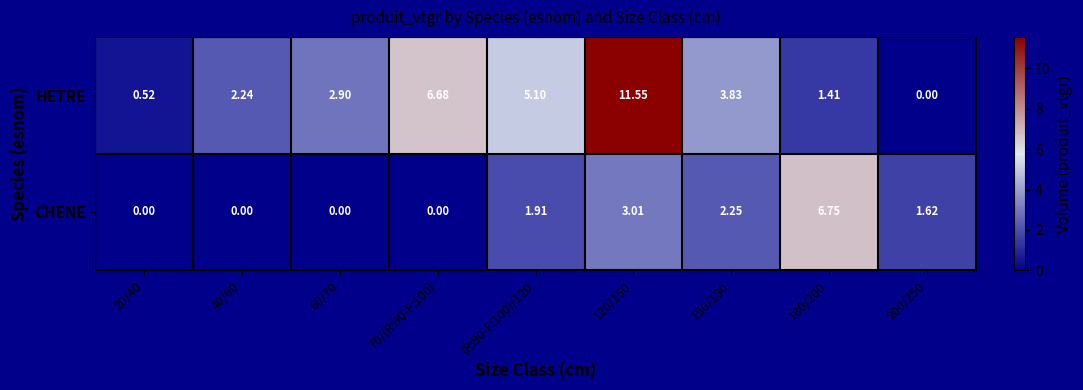

Which series has the largest total across all categories?

HETRE